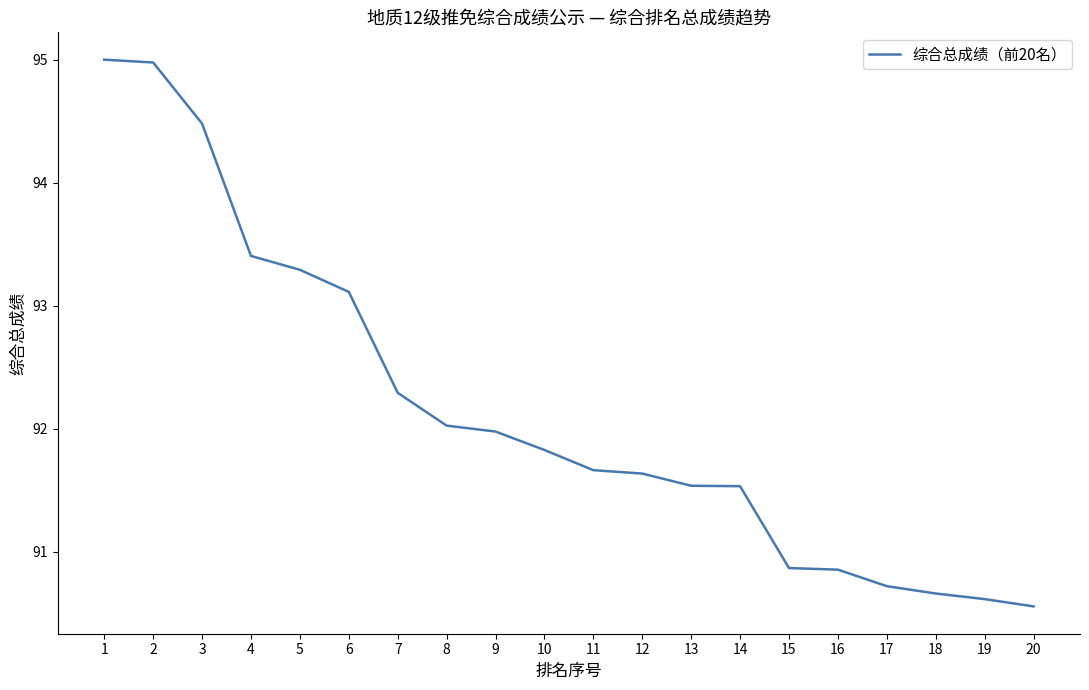

Is this an area chart (filled region under the line)?

No